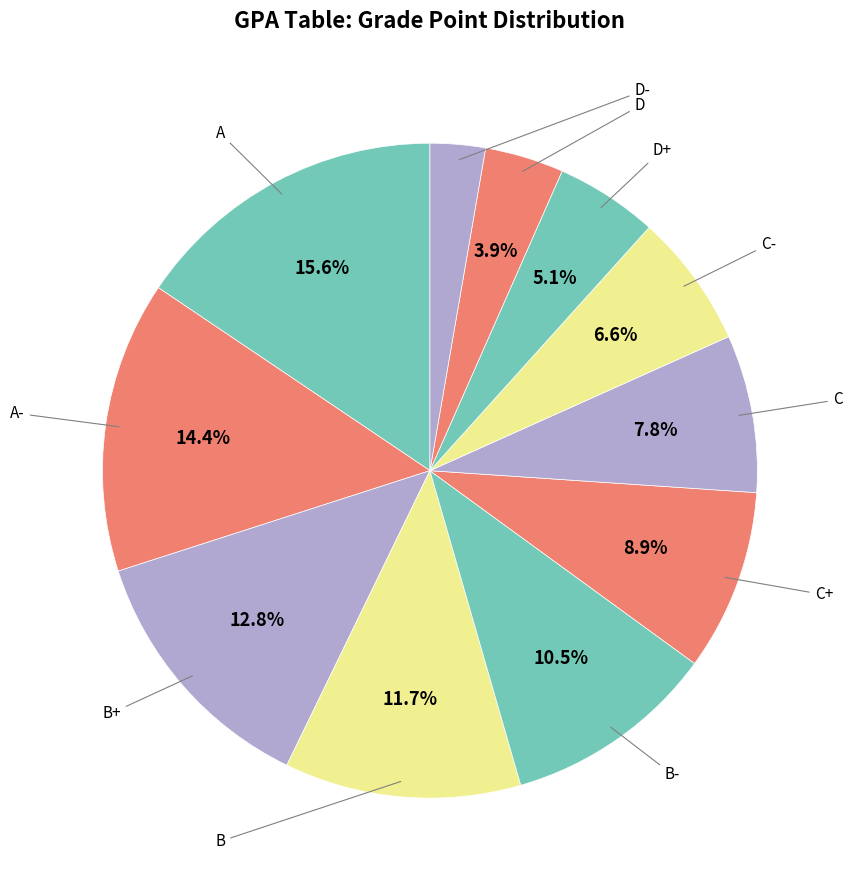

How many slices are in this pie chart?

11